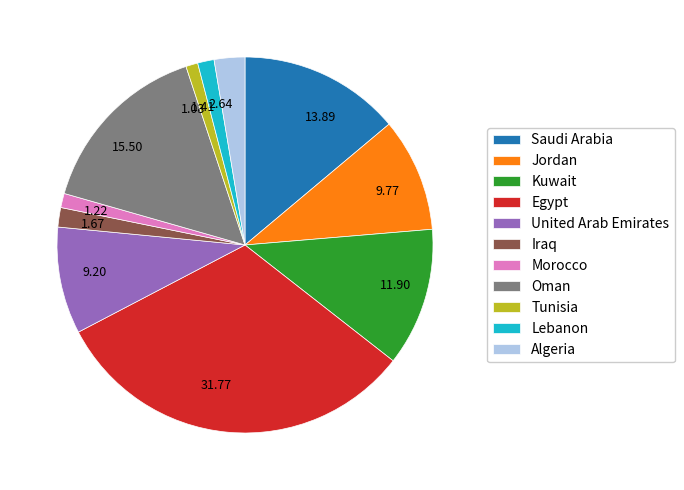

True or false: Iraq accounts for 2% of the total.

True